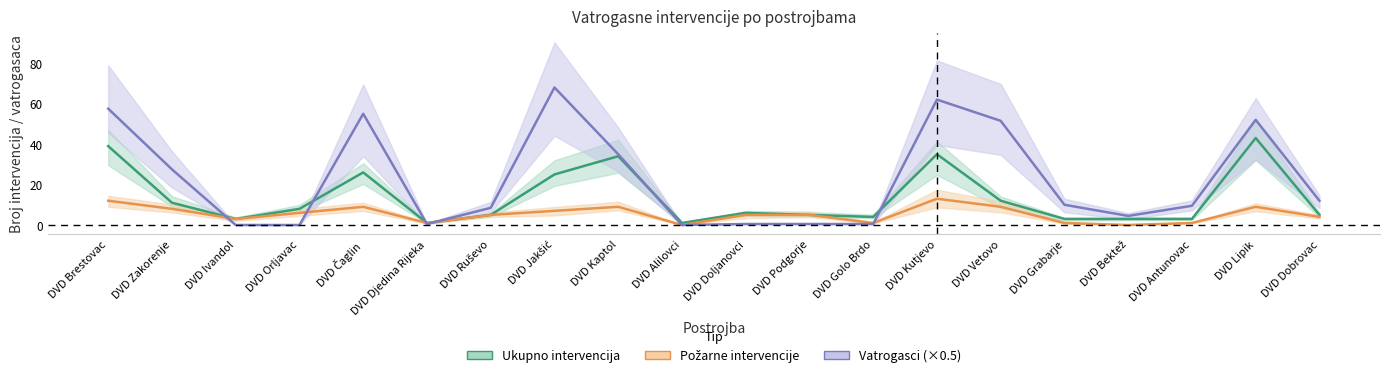

Reading right to left, transcribe all the data shown in this chart.

Ukupno intervencija: DVD Dobrovac=5.0	DVD Lipik=43.0	DVD Antunovac=3.0	DVD Bektež=3.0	DVD Grabarje=3.0	DVD Vetovo=12.0	DVD Kutjevo=35.0	DVD Golo Brdo=4.0	DVD Podgorje=5.0	DVD Doljanovci=6.0	DVD Alilovci=1.0	DVD Kaptol=34.0	DVD Jakšić=25.0	DVD Ruševo=5.0	DVD Djedina Rijeka=1.0	DVD Čaglin=26.0	DVD Orljavac=8.0	DVD Ivandol=3.0	DVD Zakorenje=11.0	DVD Brestovac=39.0
Požarne intervencije: DVD Dobrovac=4.0	DVD Lipik=9.0	DVD Antunovac=1.0	DVD Bektež=0.0	DVD Grabarje=1.0	DVD Vetovo=9.0	DVD Kutjevo=13.0	DVD Golo Brdo=1.0	DVD Podgorje=5.0	DVD Doljanovci=5.0	DVD Alilovci=0.0	DVD Kaptol=9.0	DVD Jakšić=7.0	DVD Ruševo=5.0	DVD Djedina Rijeka=1.0	DVD Čaglin=9.0	DVD Orljavac=6.0	DVD Ivandol=3.0	DVD Zakorenje=8.0	DVD Brestovac=12.0
Vatrogasci (×0.5): DVD Dobrovac=12.0	DVD Lipik=52.0	DVD Antunovac=9.5	DVD Bektež=4.5	DVD Grabarje=10.0	DVD Vetovo=51.5	DVD Kutjevo=62.0	DVD Golo Brdo=0.5	DVD Podgorje=0.5	DVD Doljanovci=0.5	DVD Alilovci=0.0	DVD Kaptol=35.0	DVD Jakšić=68.0	DVD Ruševo=8.5	DVD Djedina Rijeka=0.5	DVD Čaglin=55.0	DVD Orljavac=0.0	DVD Ivandol=0.0	DVD Zakorenje=27.5	DVD Brestovac=57.5